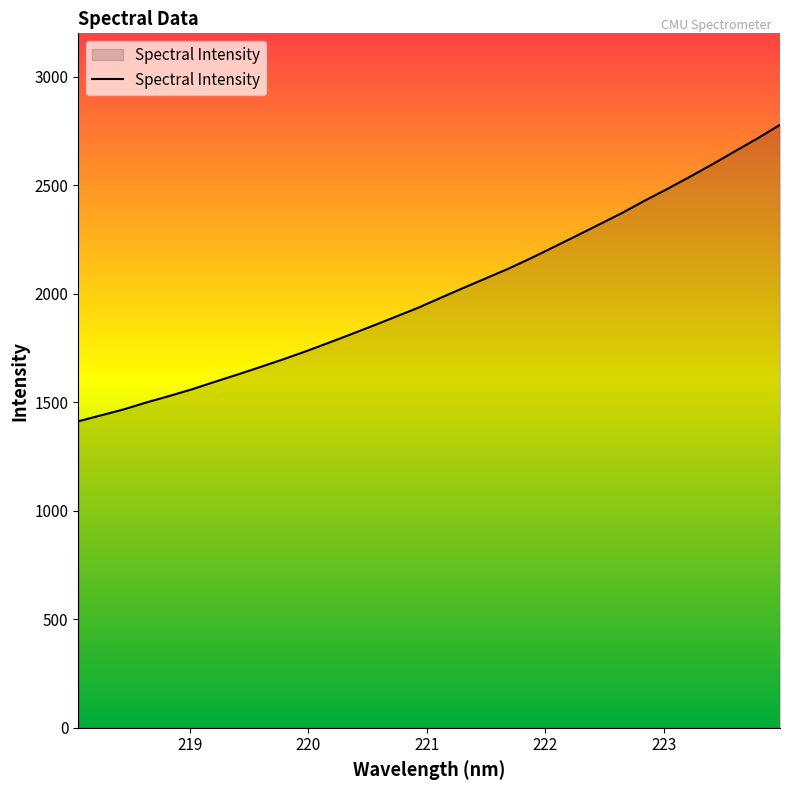

What is the minimum value shown in the chart?

1412.2